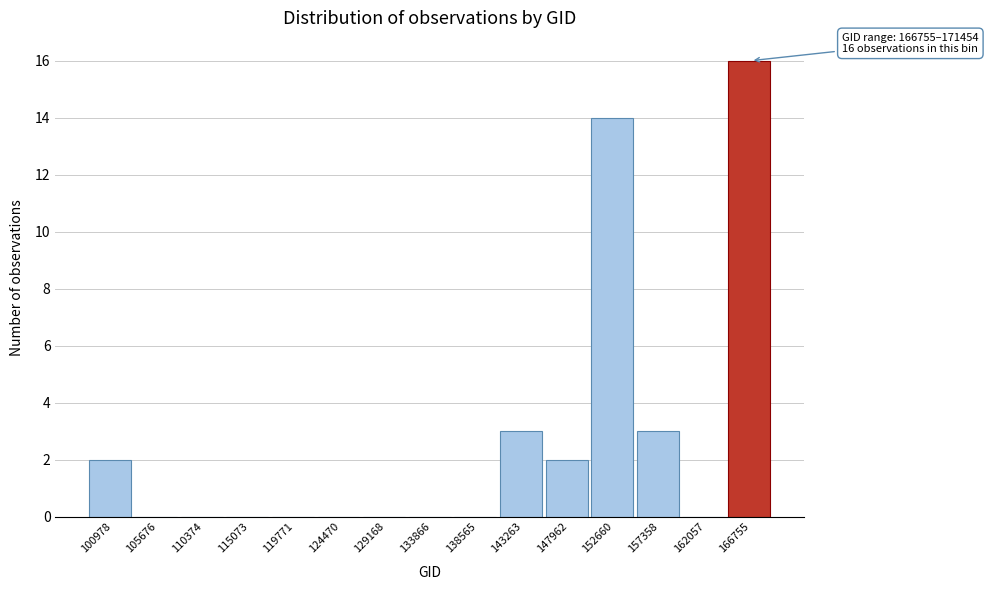

Reading right to left, transcribe all the data shown in this chart.

166755=16	162057=0	157358=3	152660=14	147962=2	143263=3	138565=0	133866=0	129168=0	124470=0	119771=0	115073=0	110374=0	105676=0	100978=2